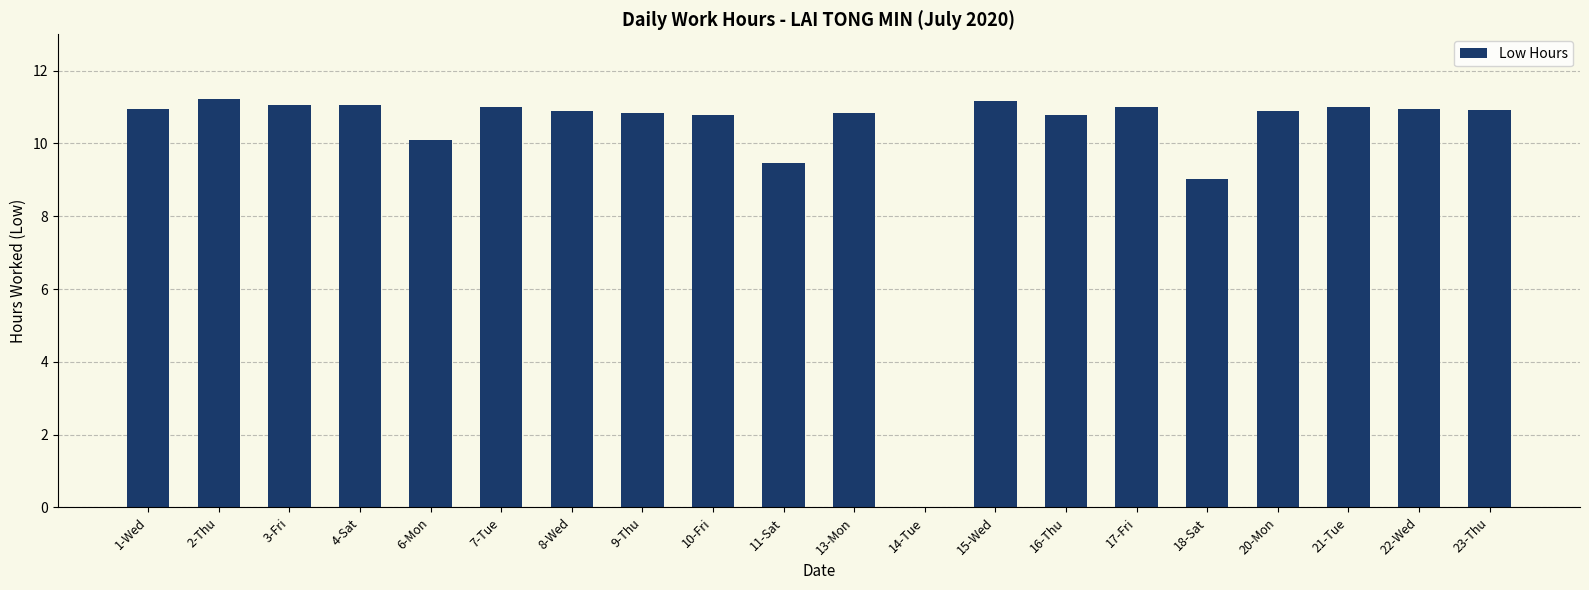

The value at 2-Thu is 4.3. True or false?

False